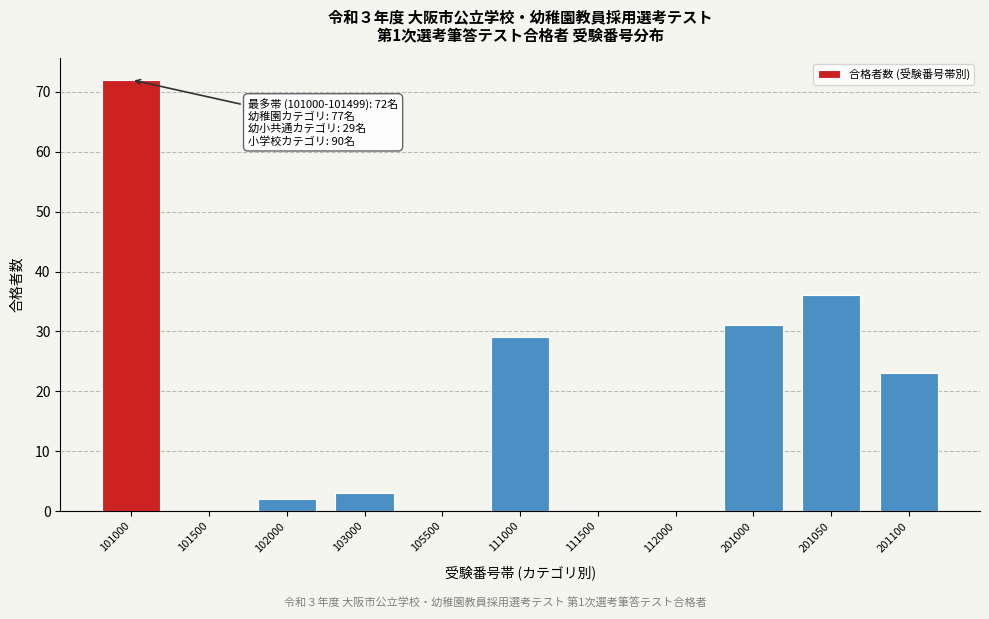

Reading left to right, extract all data points from this chart.

101000=72	101500=0	102000=2	103000=3	105500=0	111000=29	111500=0	112000=0	201000=31	201050=36	201100=23